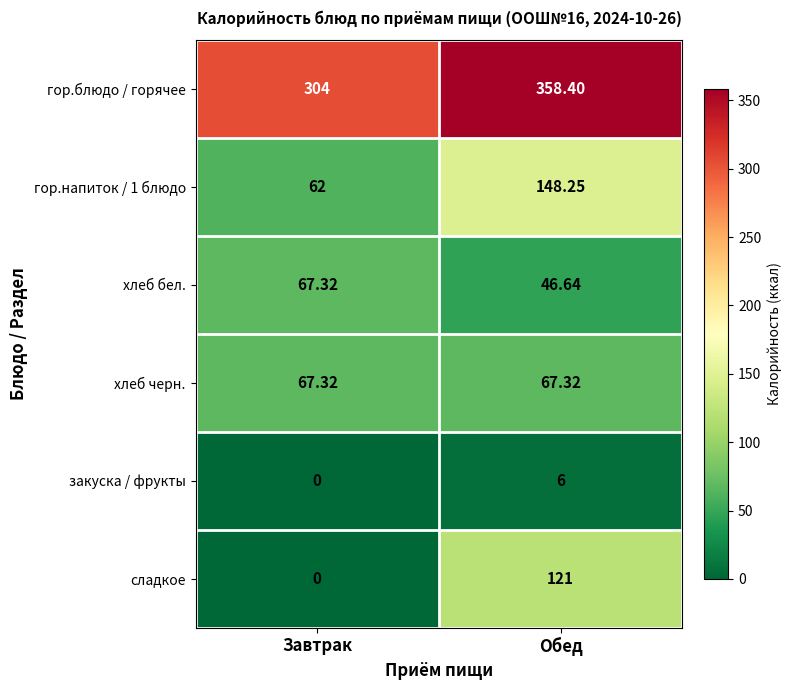

How many categories are shown in the chart?

2